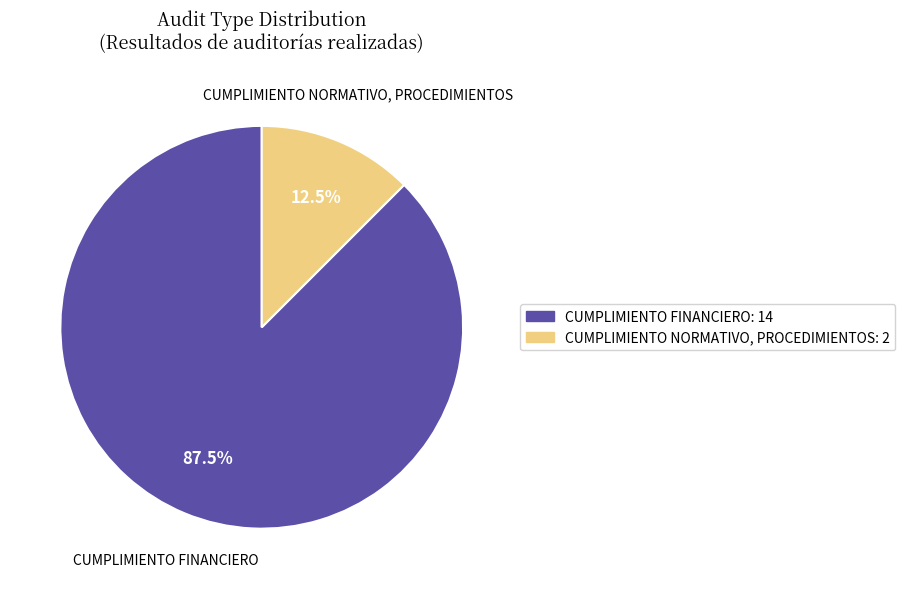

How many segments does this pie chart have?

2